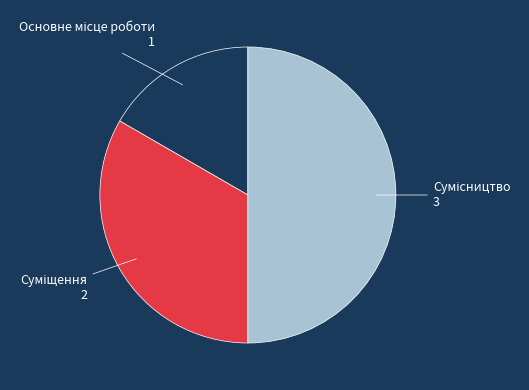

How many slices are in this pie chart?

3